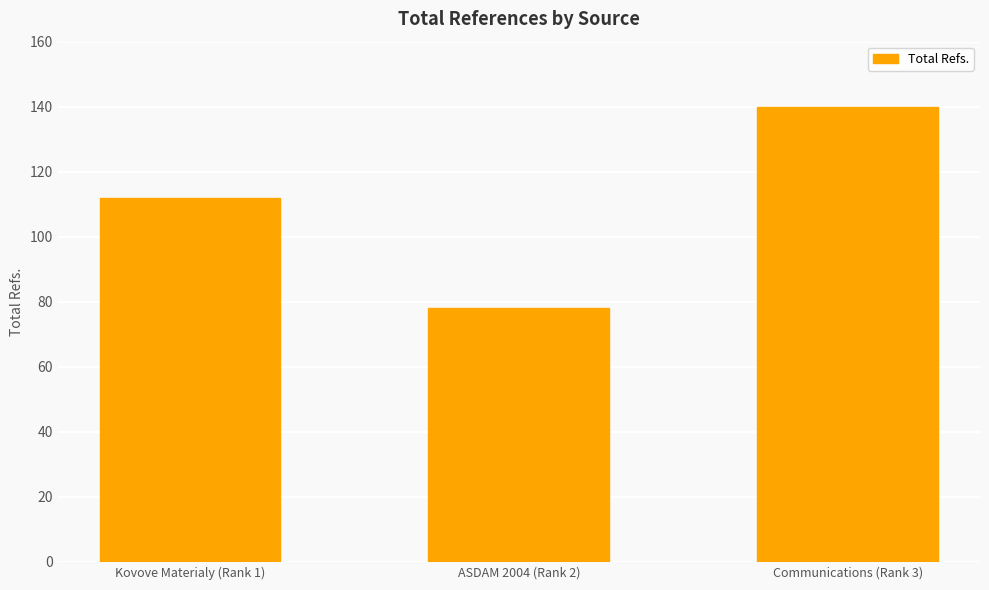

What is the greatest value displayed?

140